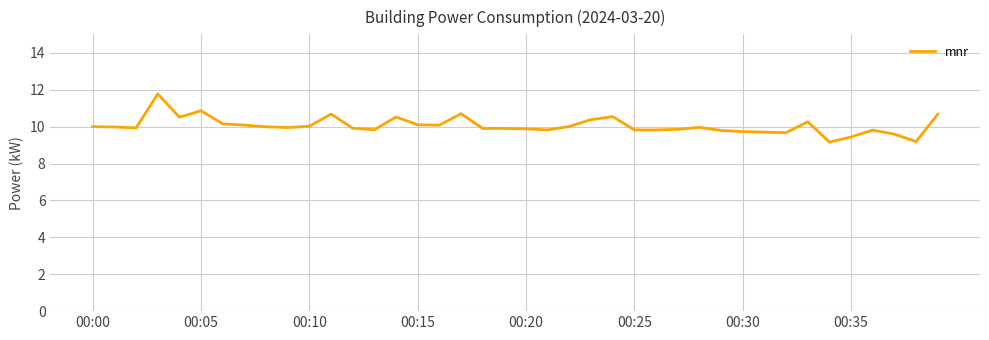

What is the greatest value displayed?

11.8